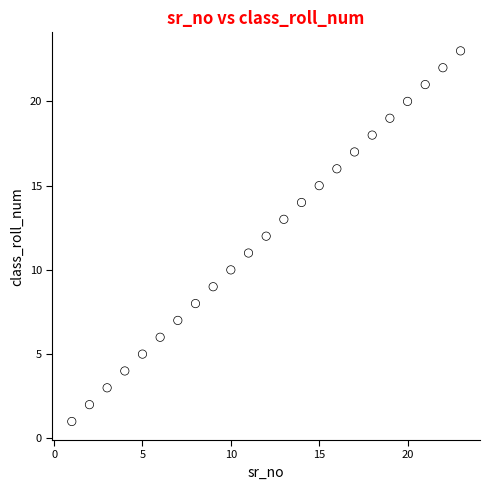

What is the range of Y values (max minus min)?

22